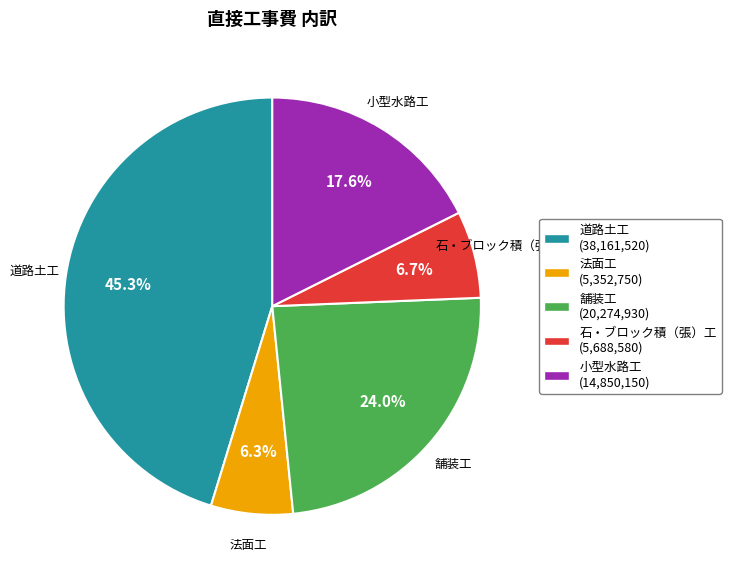

Does 舗装工 represent more than half of the total?

No